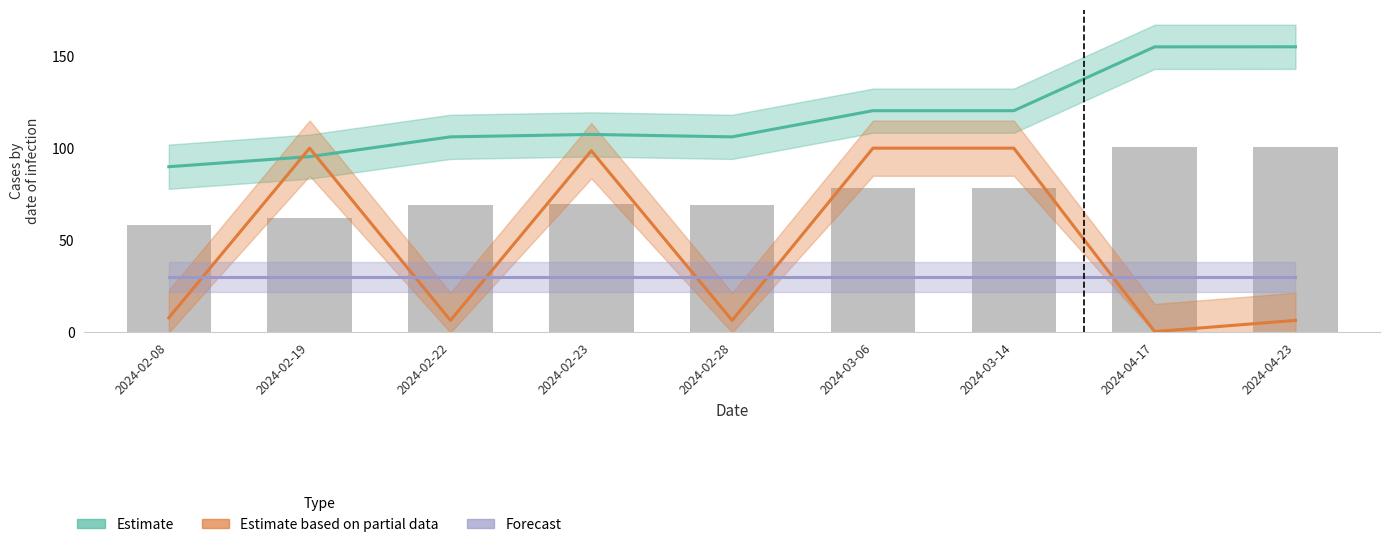

At which label does Estimate based on partial data first exceed 7?

2024-02-08